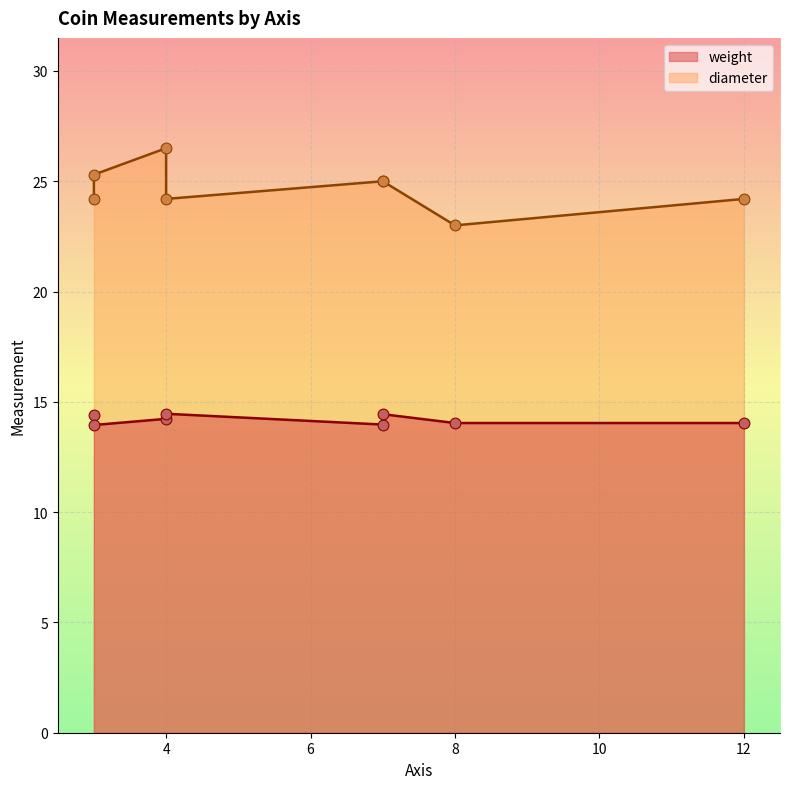

What are all the series names shown in the legend?

weight, diameter